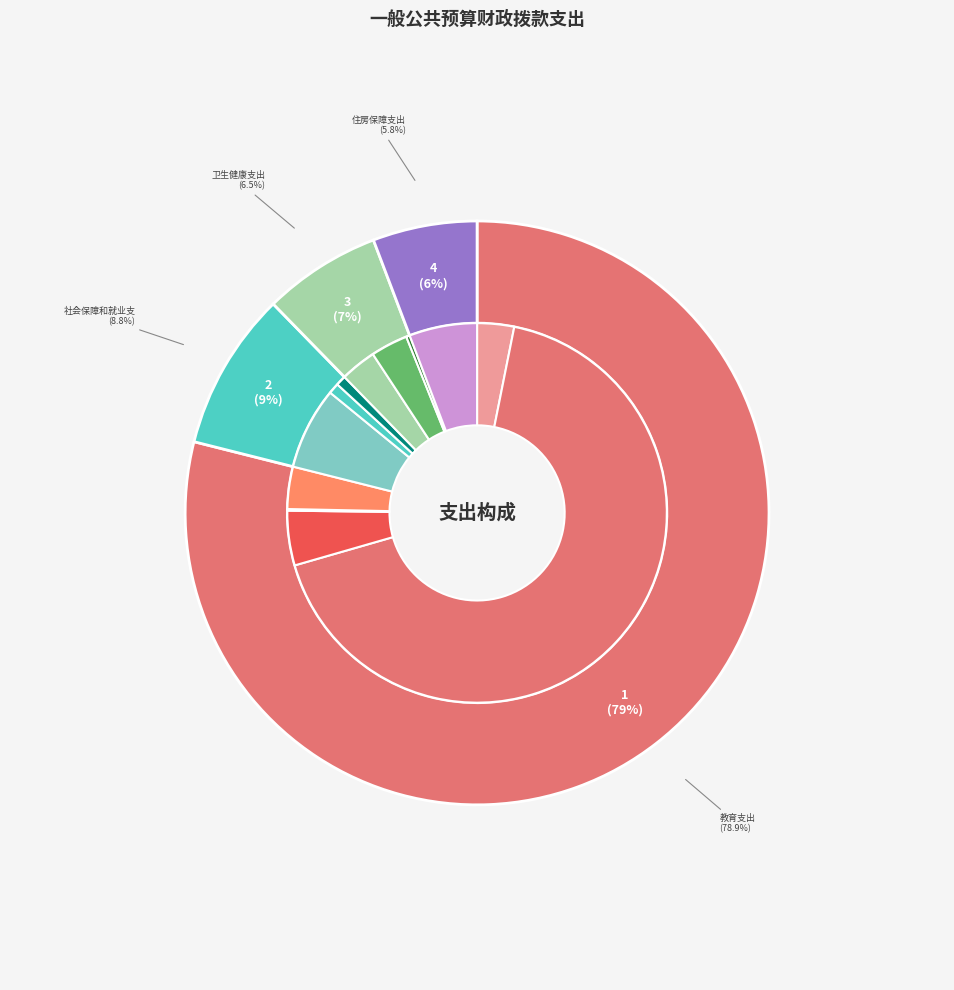

Between 社会保障和就业支出 and 卫生健康支出, which is larger?

社会保障和就业支出